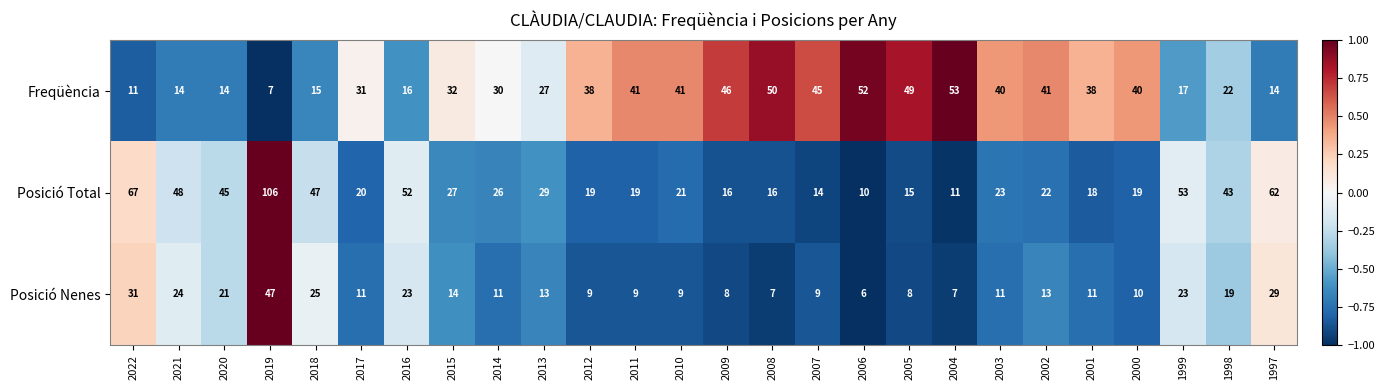

How many series are shown in this chart?

3